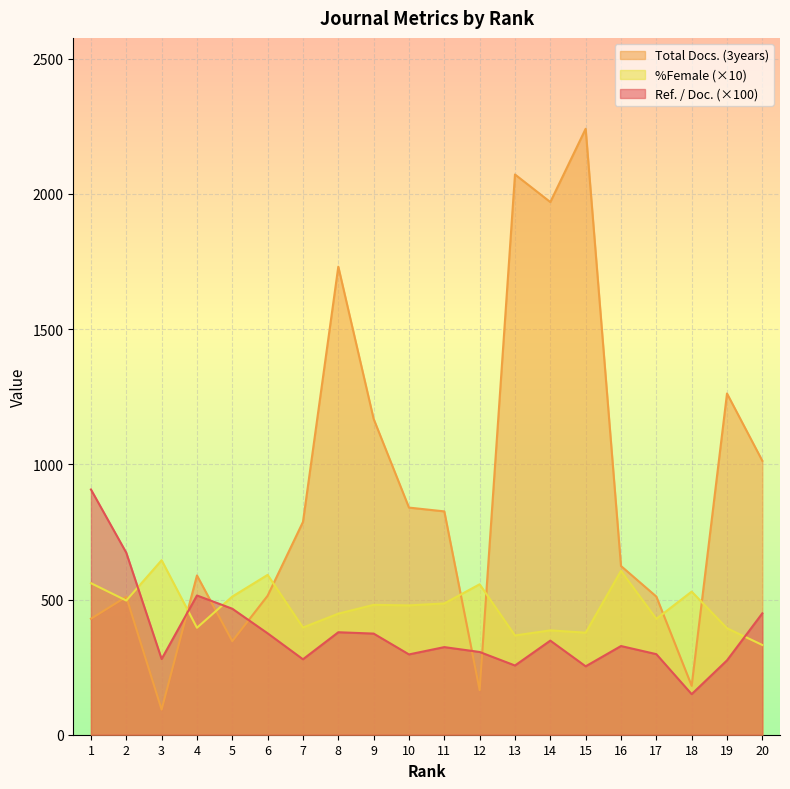

Which series has the largest total across all categories?

Total Docs. (3years)